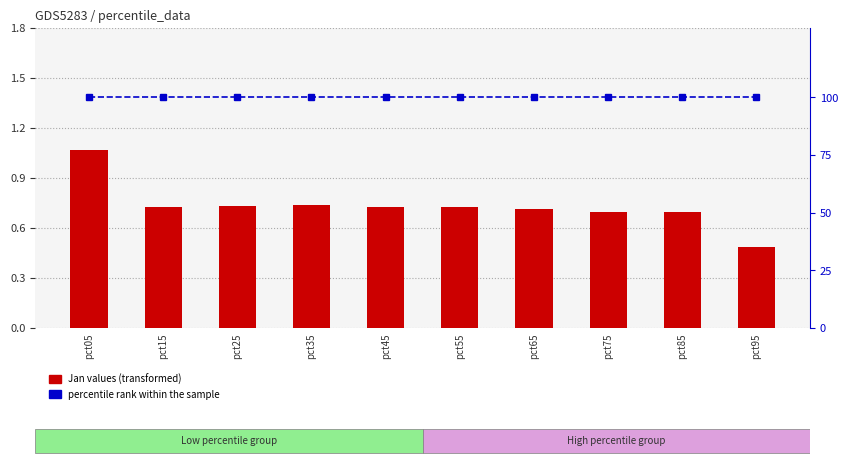

Is the value of Jan values at pct55 greater than the value of percentile rank within the sample at pct75?

No